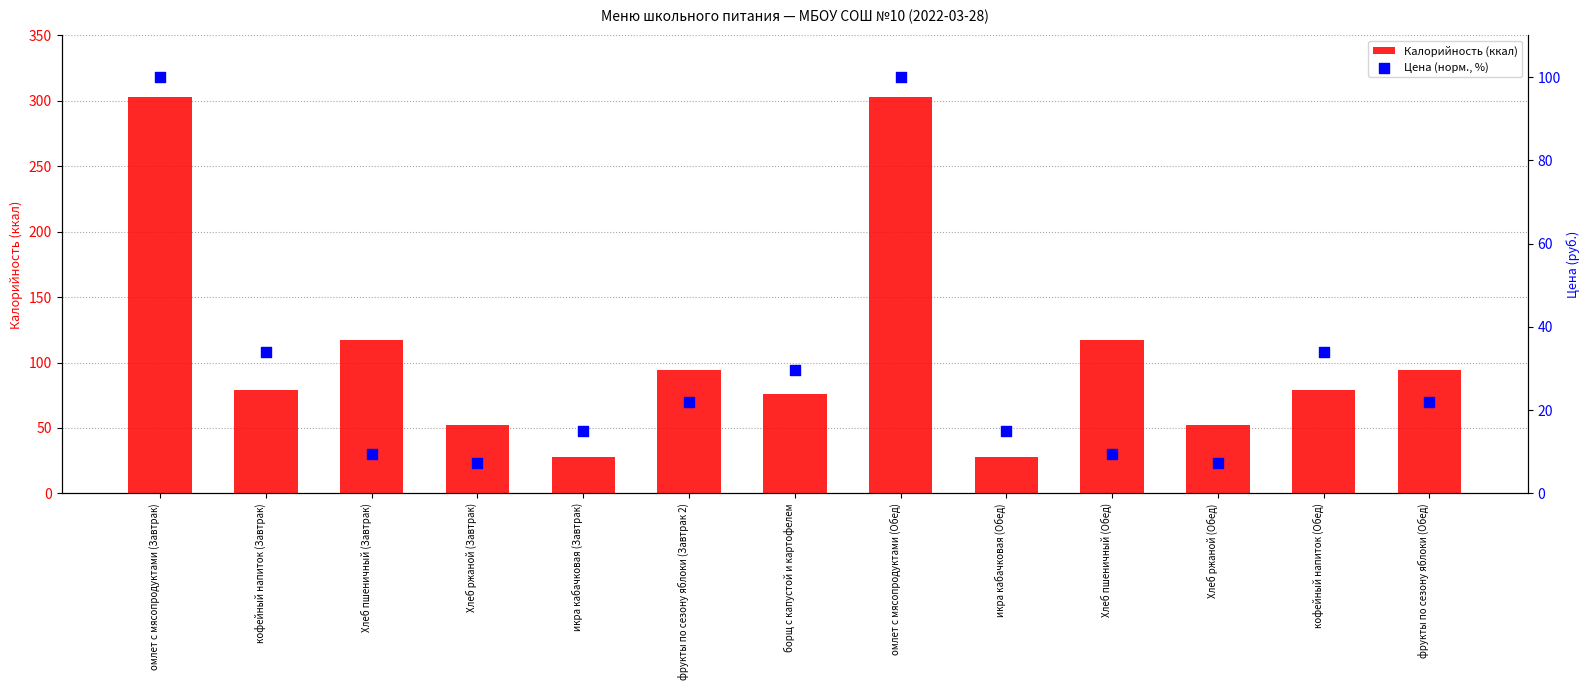

Is the value of Калорийность (ккал) at кофейный напиток (Обед) greater than the value of Цена (норм., %) at икра кабачковая (Обед)?

Yes